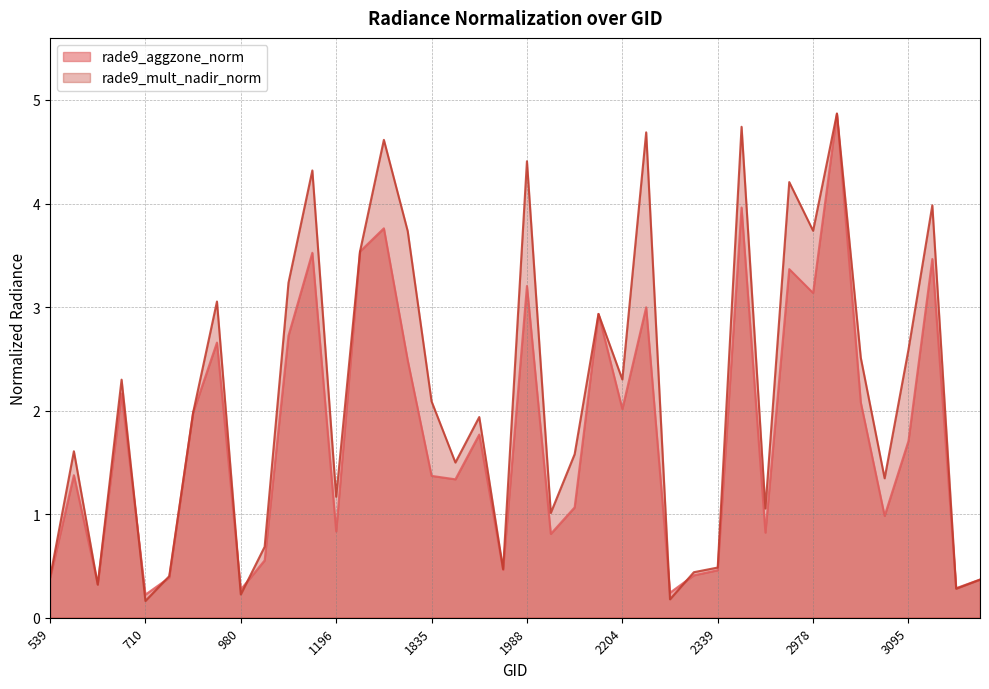

At which category does rade9_aggzone_norm reach its first local valley?

629